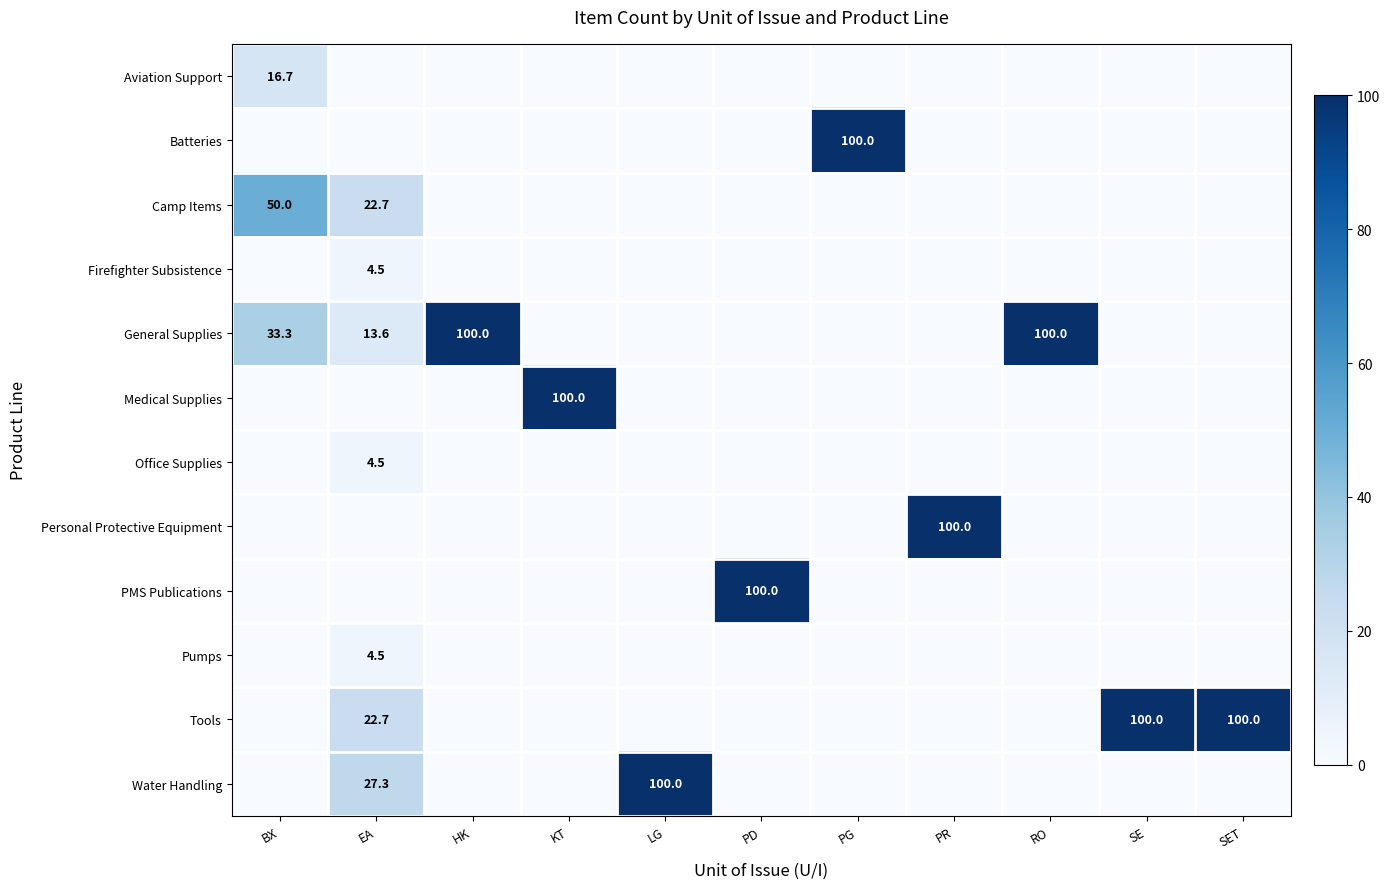

Is it true that Personal Protective Equipment equals 0.0 at LG?

True